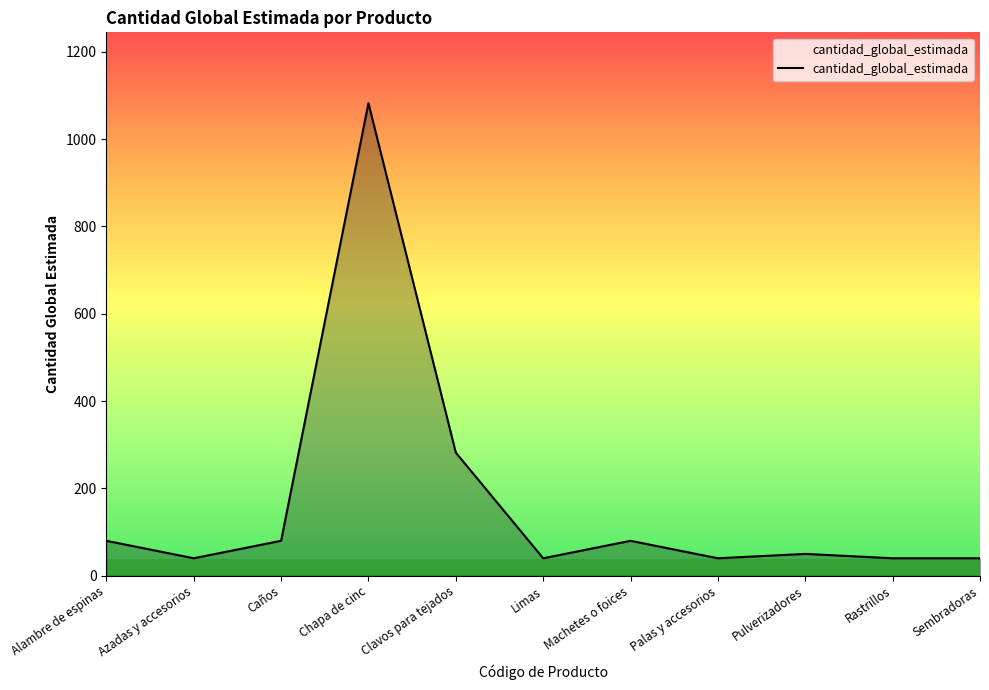

What is the greatest value displayed?

1082